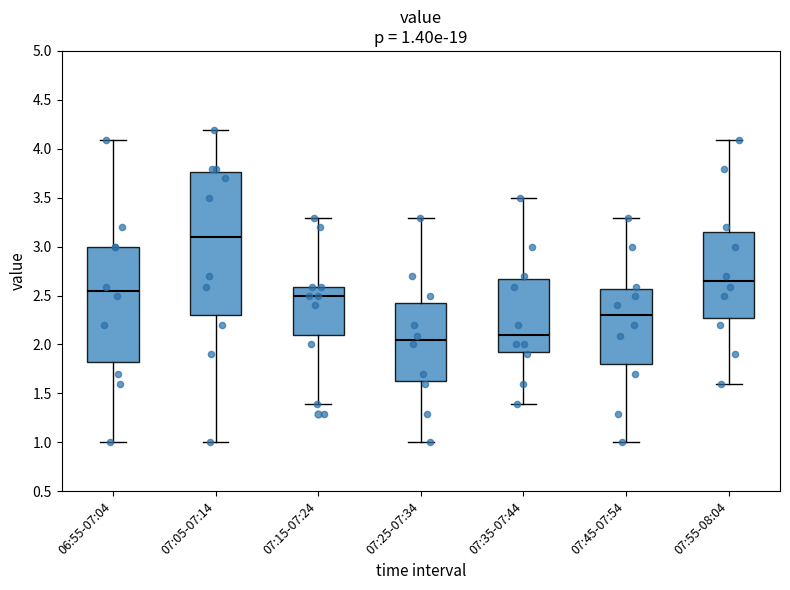

Which box has the lowest median line?

07:25-07:34